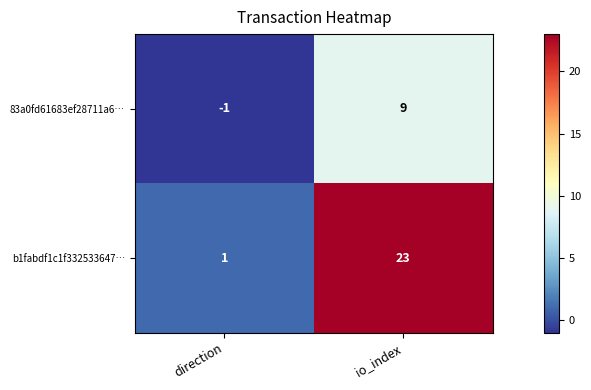

What is the average value of the b1fabdf1c1f332533647… series?

12